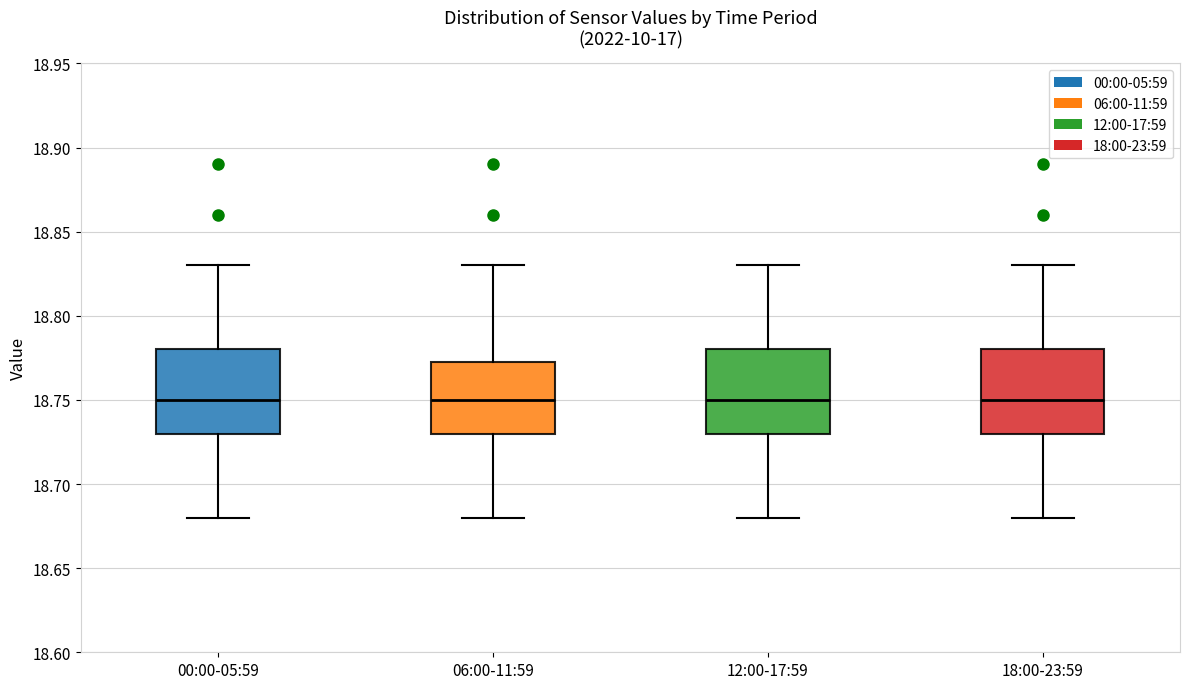

Reading left to right, transcribe this box plot: for each box, give where its median line is, the range the box spans, and where its two whiskers end, as read against the y-axis. The values are not printed on the chart, so give them approximately, as read against the axis.

00:00-05:59: median 18.750, box 18.730 to 18.780, whiskers 18.680 to 18.830
06:00-11:59: median 18.750, box 18.730 to 18.775, whiskers 18.680 to 18.830
12:00-17:59: median 18.750, box 18.730 to 18.780, whiskers 18.680 to 18.830
18:00-23:59: median 18.750, box 18.730 to 18.780, whiskers 18.680 to 18.830